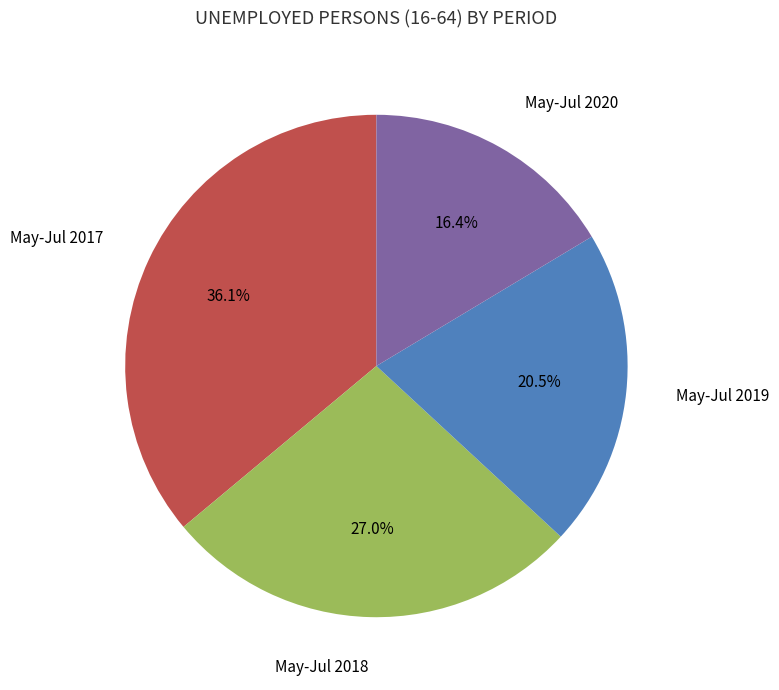

How many segments does this pie chart have?

4